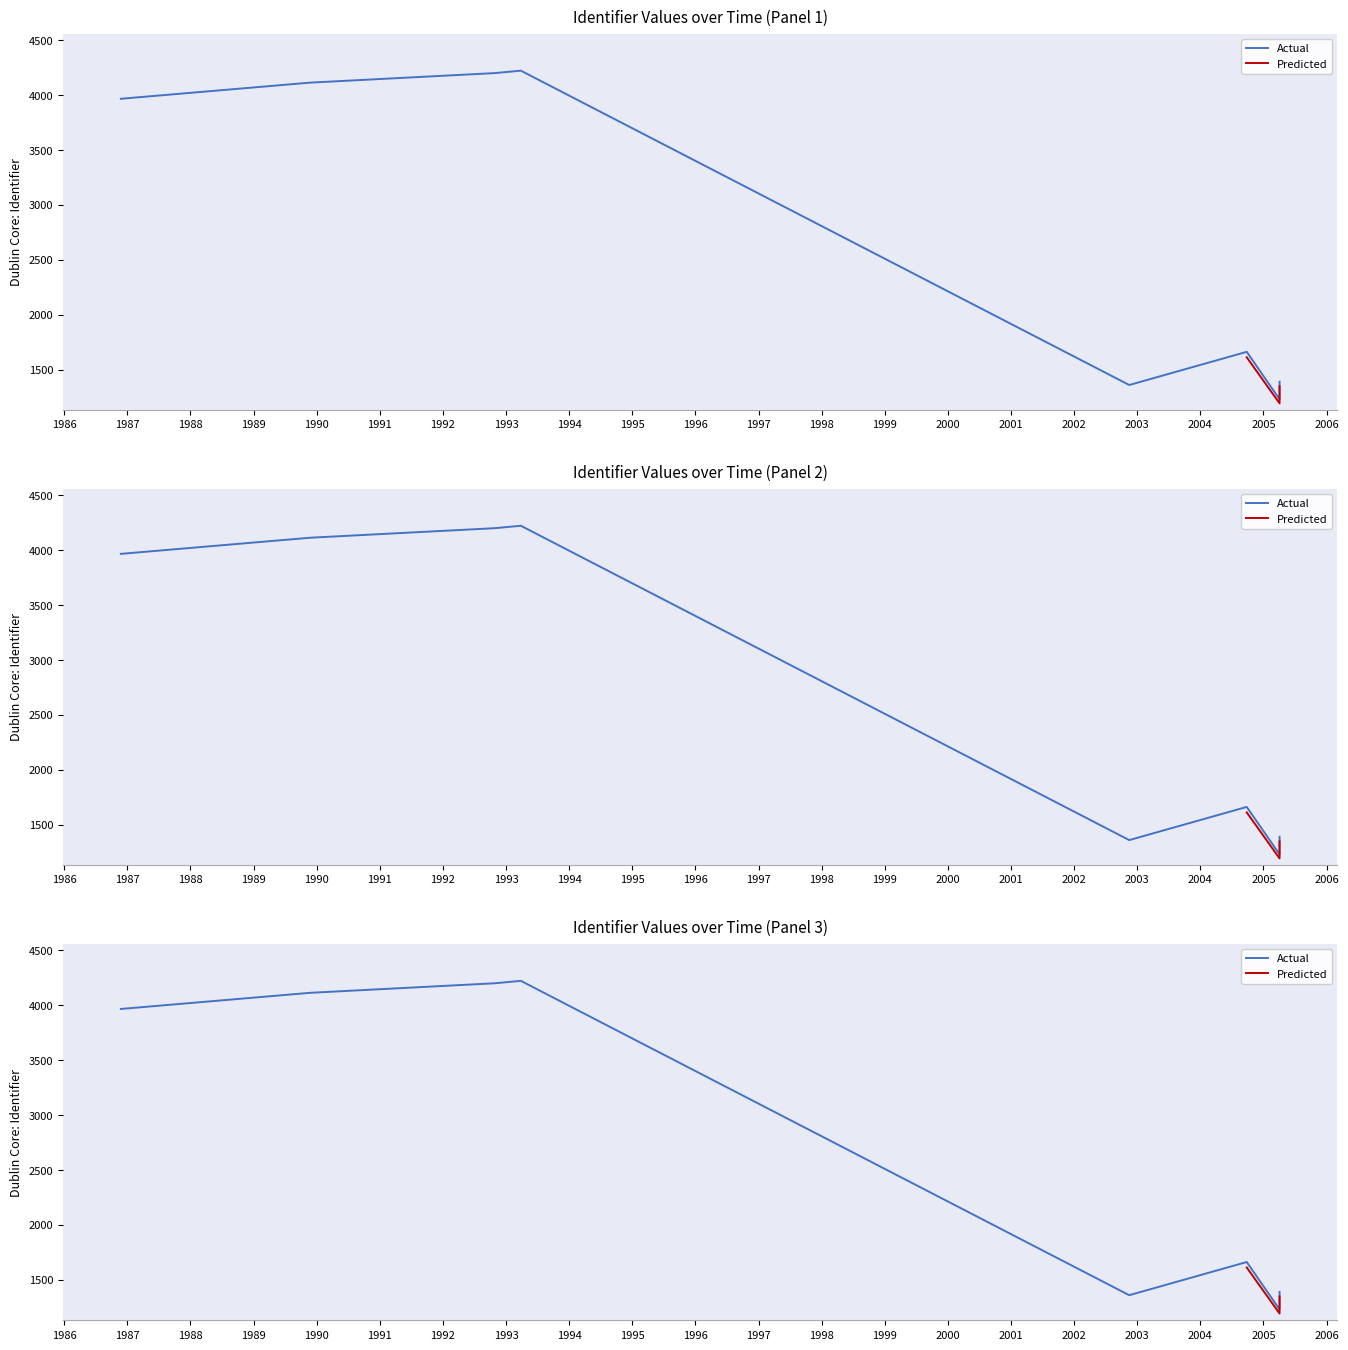

At which label is the value closest to 2726?

2004-09-26